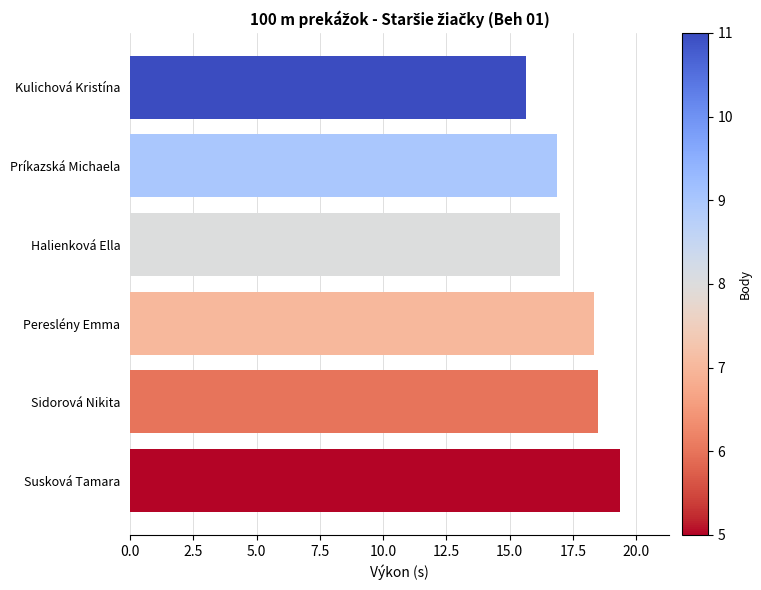

How many categories are shown in the chart?

6